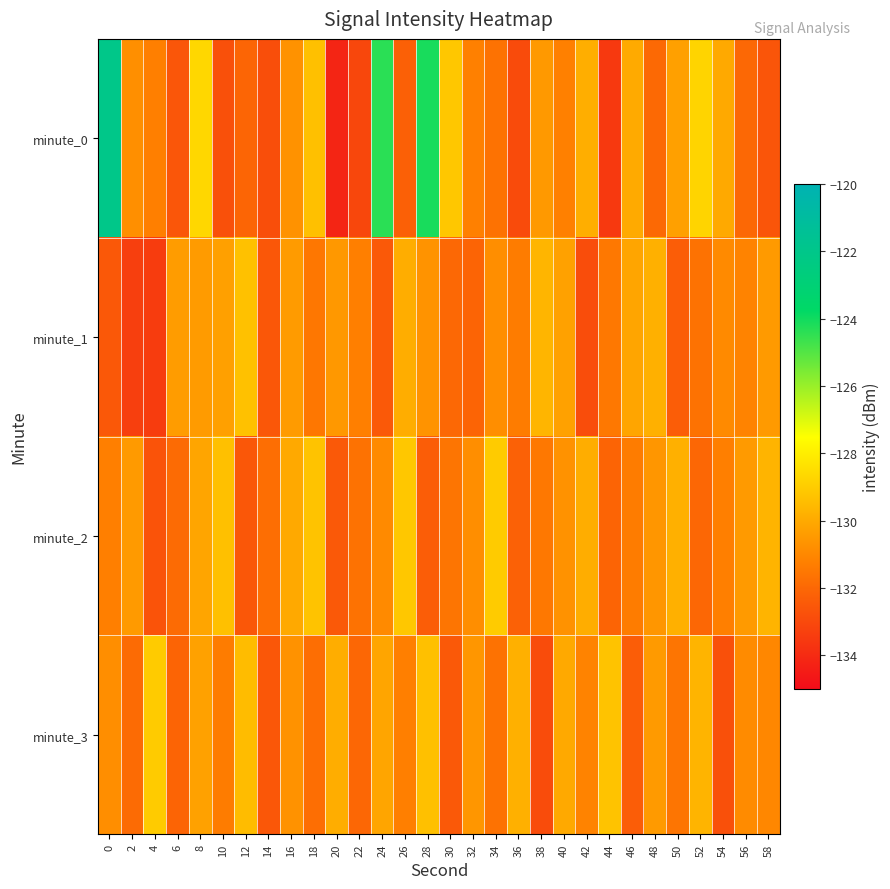

Rank the series at 12 from lowest to highest value.

minute_2, minute_0, minute_3, minute_1